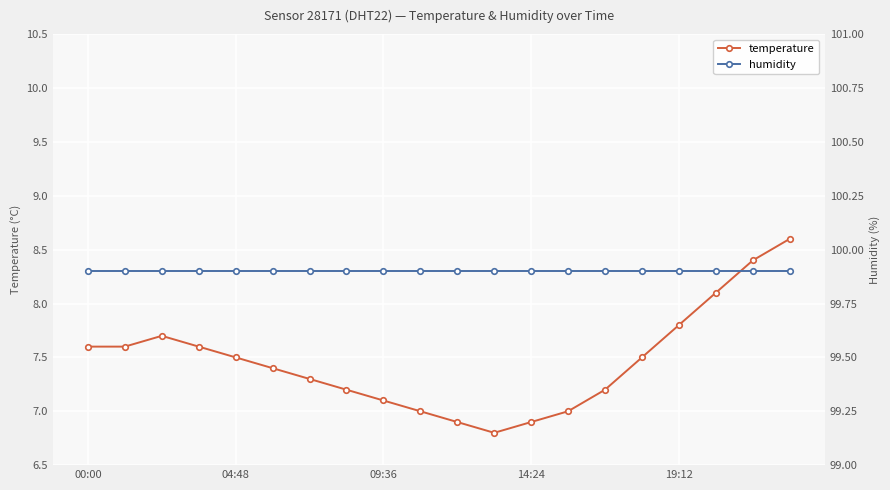

Reading left to right, what are all the values shown in this chart?

temperature: 7.6	7.6	7.7	7.6	7.5	7.4	7.3	7.2	7.1	7.0	6.9	6.8	6.9	7.0	7.2	7.5	7.8	8.1	8.4	8.6
humidity: 99.9	99.9	99.9	99.9	99.9	99.9	99.9	99.9	99.9	99.9	99.9	99.9	99.9	99.9	99.9	99.9	99.9	99.9	99.9	99.9